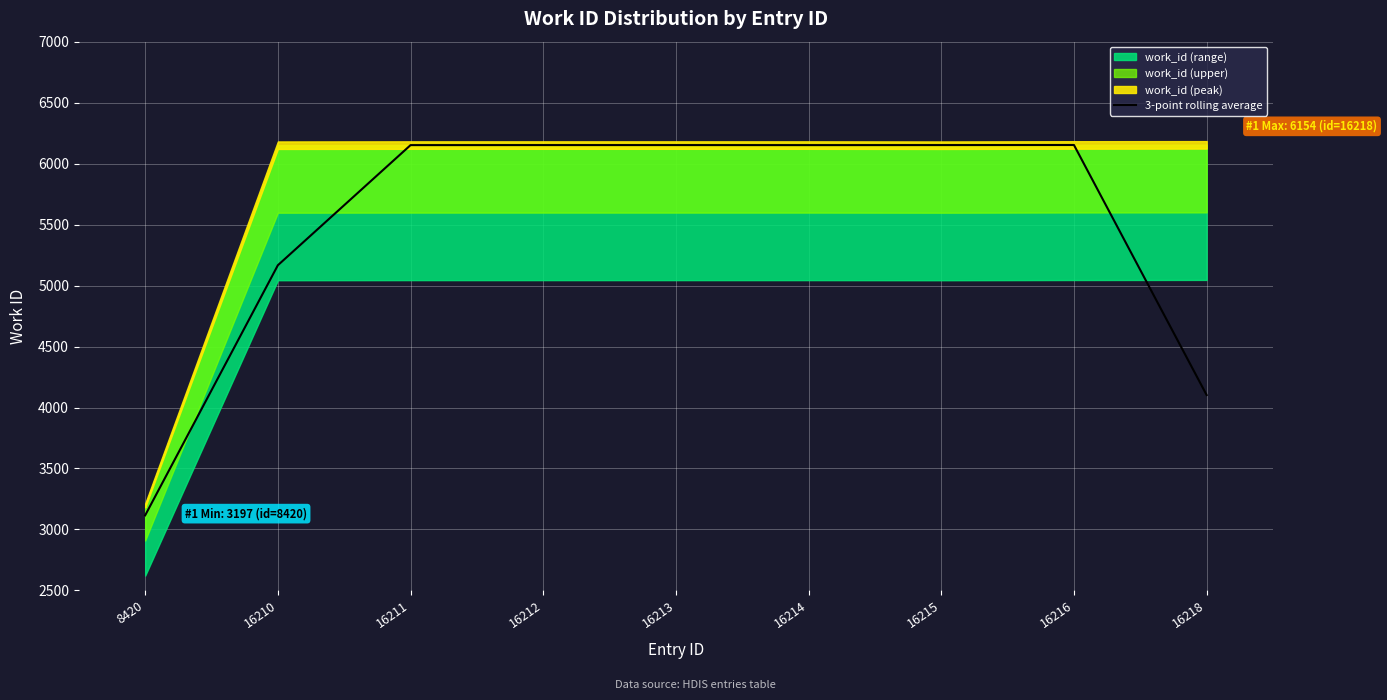

Reading left to right, transcribe all the data shown in this chart.

8420=3116.0	16210=5166.7	16211=6151.7	16212=6152.0	16213=6152.0	16214=6151.7	16215=6152.0	16216=6152.7	16218=4102.3